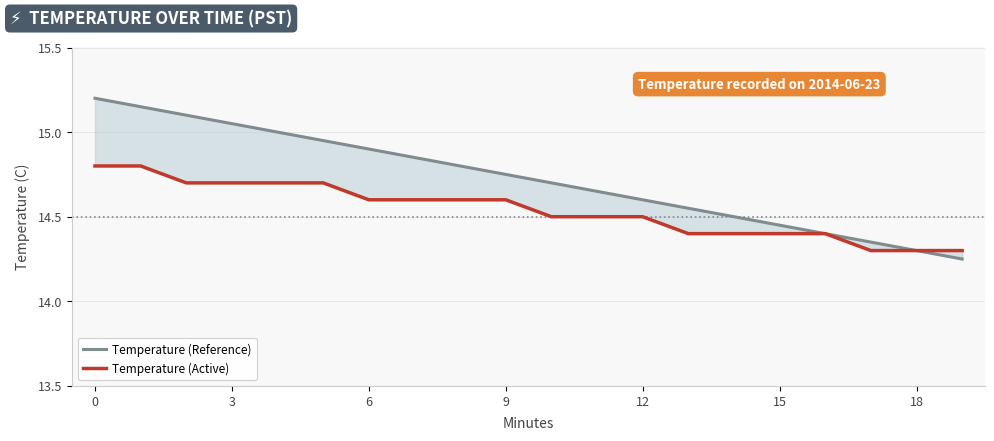

Is the value of Temperature (Active) at 8 greater than the value of Temperature (Reference) at 15?

No